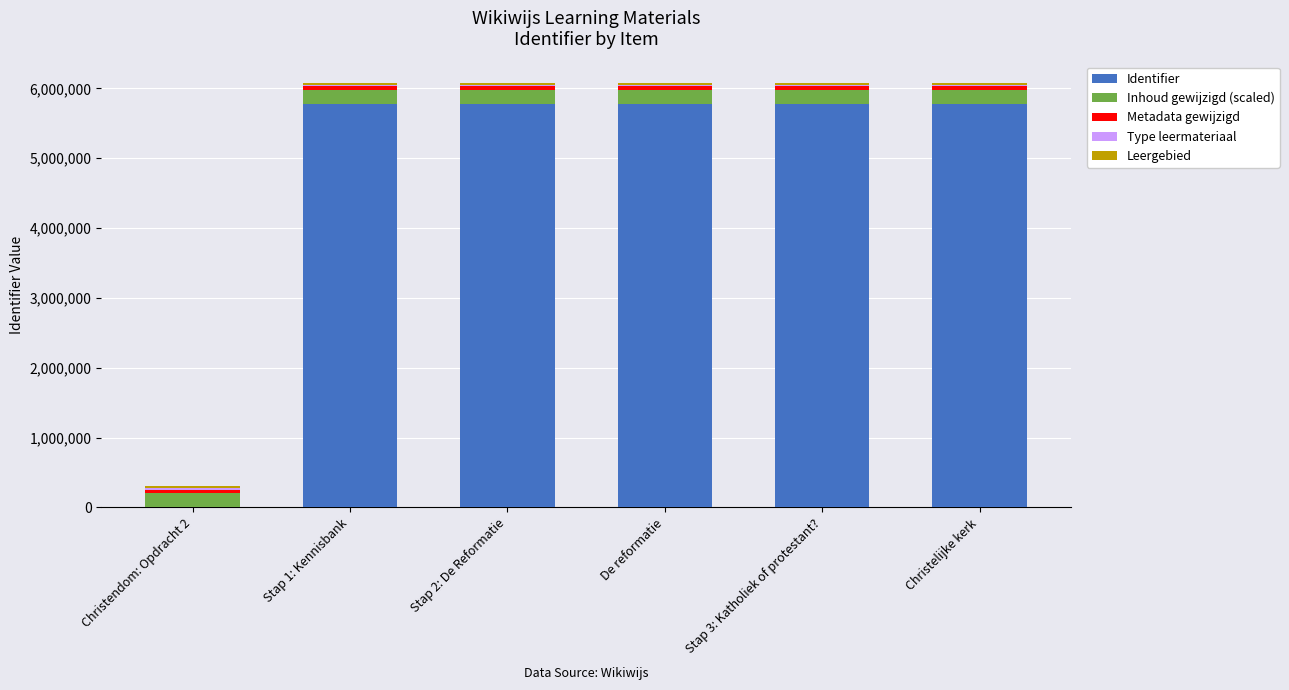

The value of Identifier at Christelijke kerk is 5779868. True or false?

True